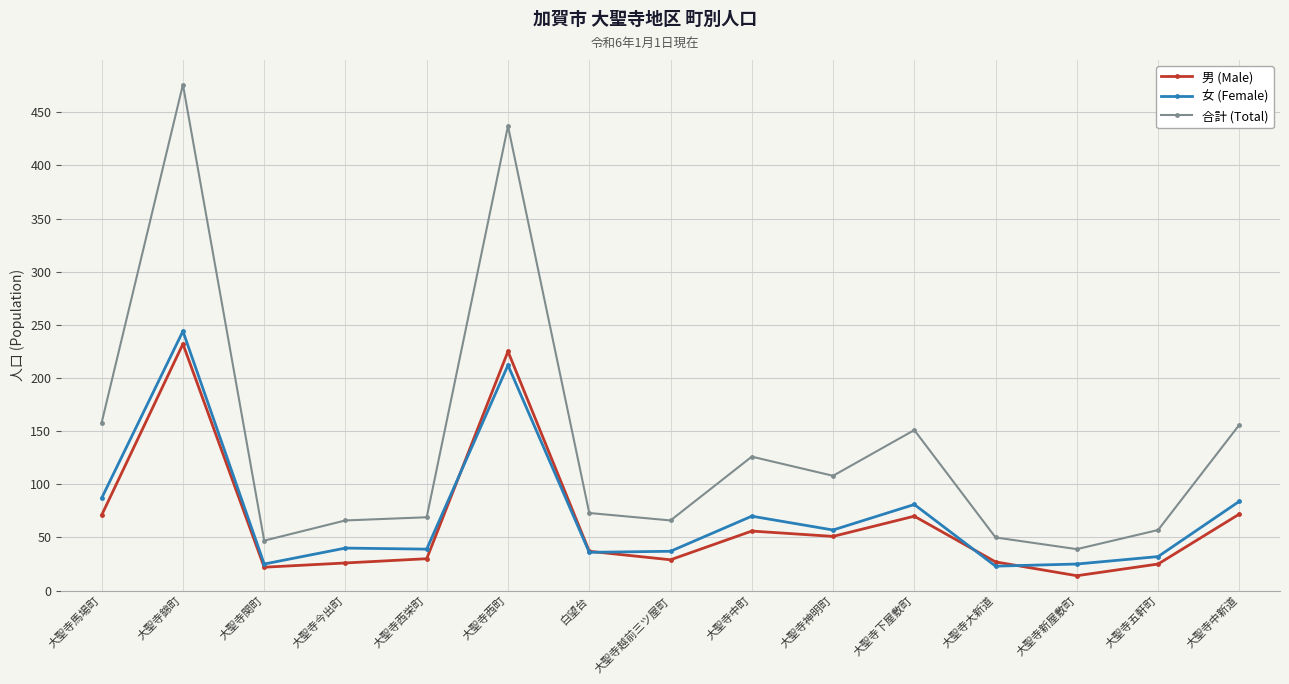

At which label does 男 (Male) first exceed 37?

大聖寺馬場町